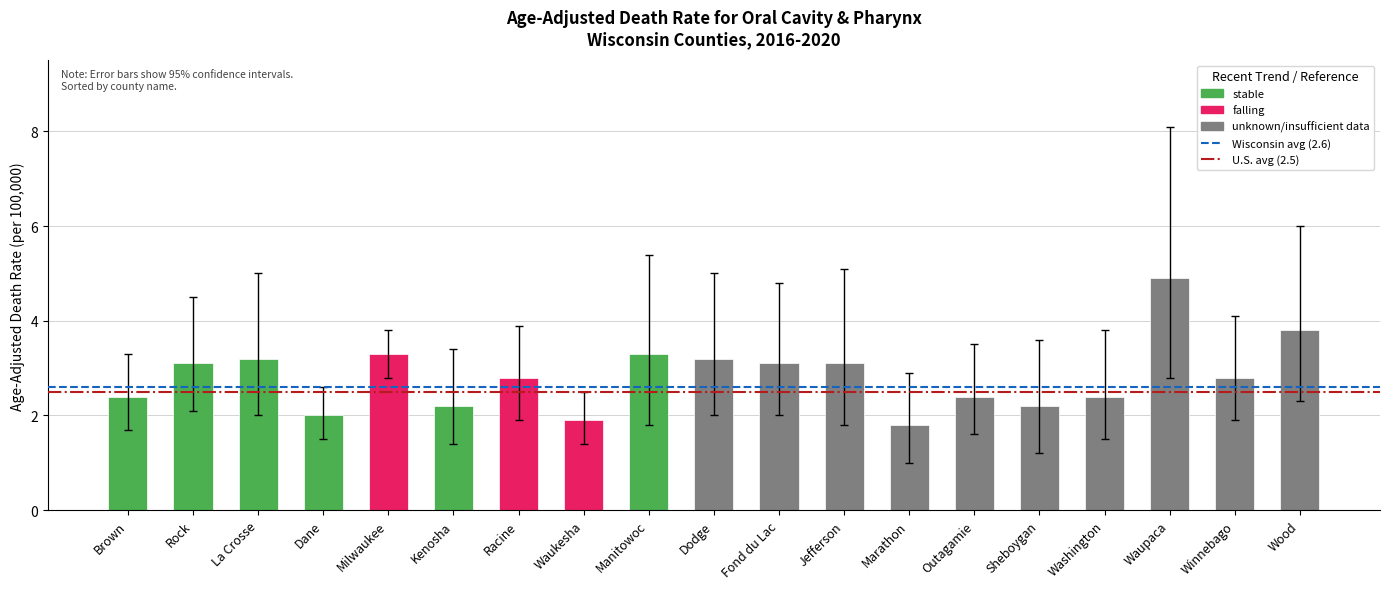

What position from the left is Brown?

1